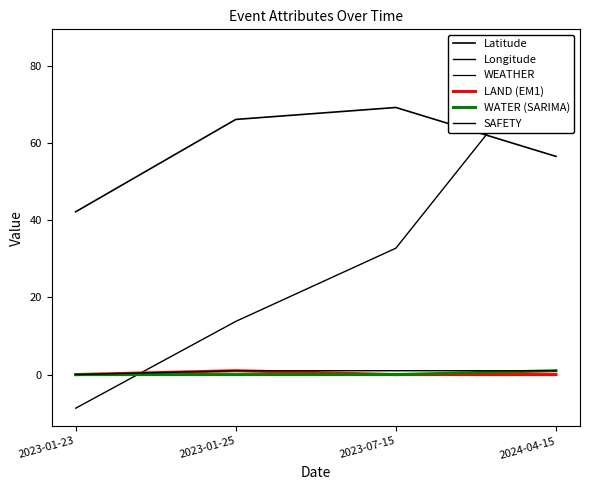

Is the value of WATER (SARIMA) at 2023-01-25 greater than the value of Longitude at 2023-01-25?

No